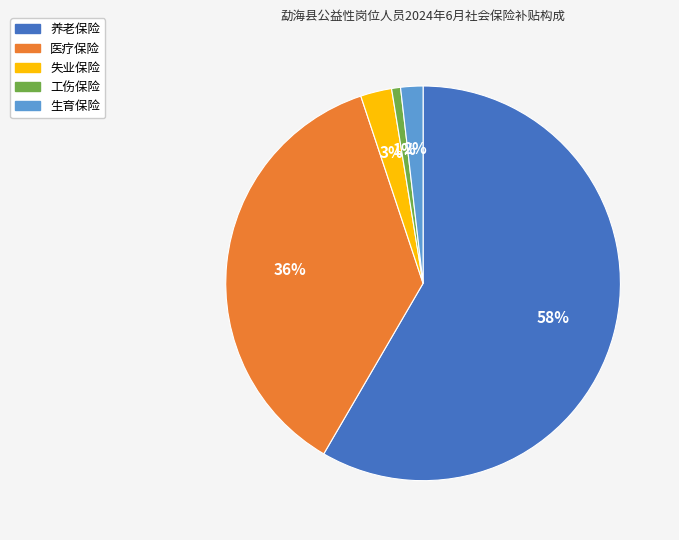

Which has a higher value, 生育保险 or 失业保险?

失业保险